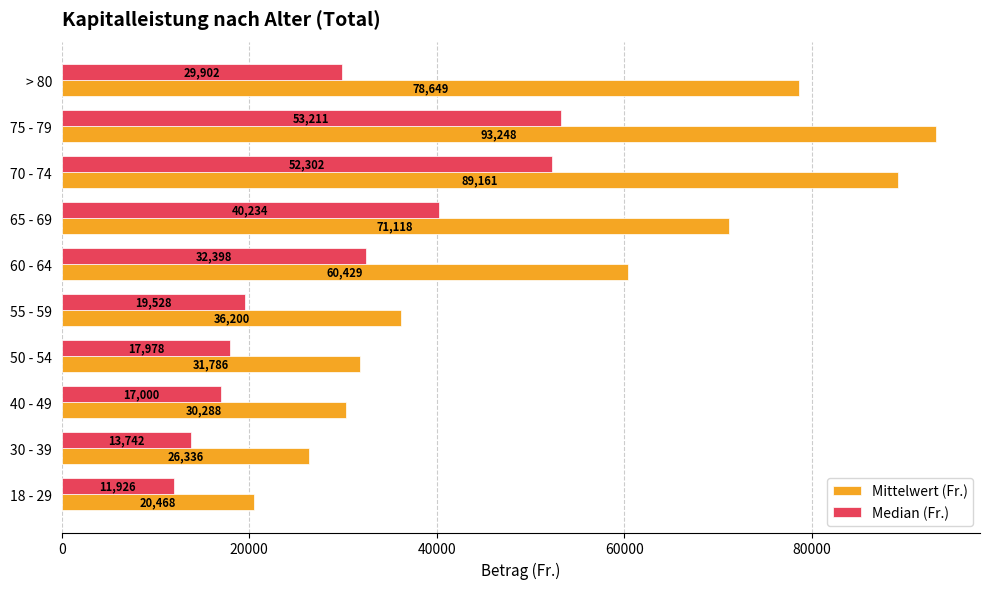

What is the minimum value shown in the chart?

11925.5